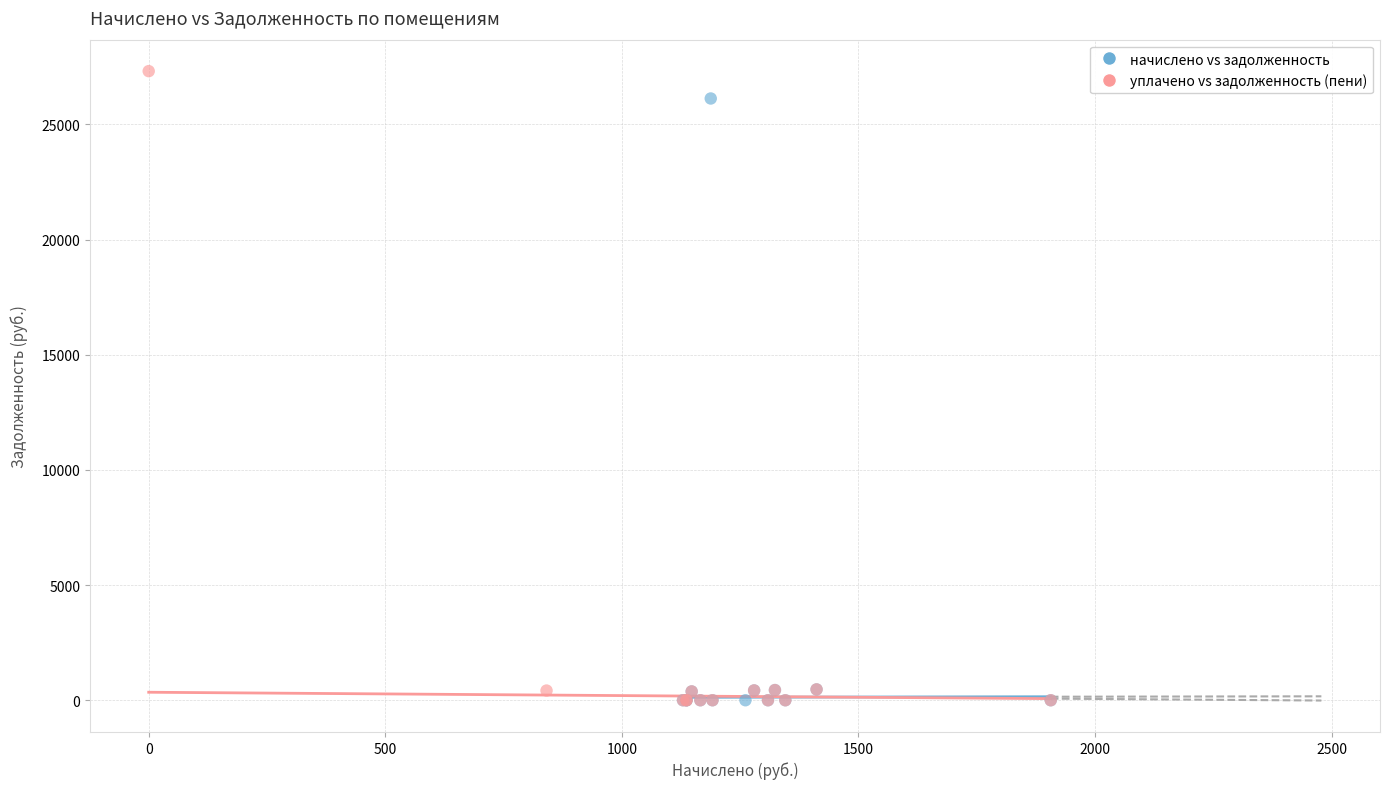

Which series has the largest Y range (max minus min)?

уплачено vs задолженность (пени)